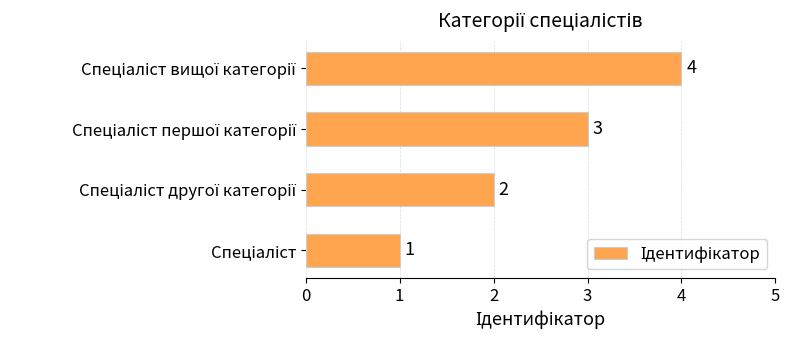

What is the maximum value shown in the chart?

4